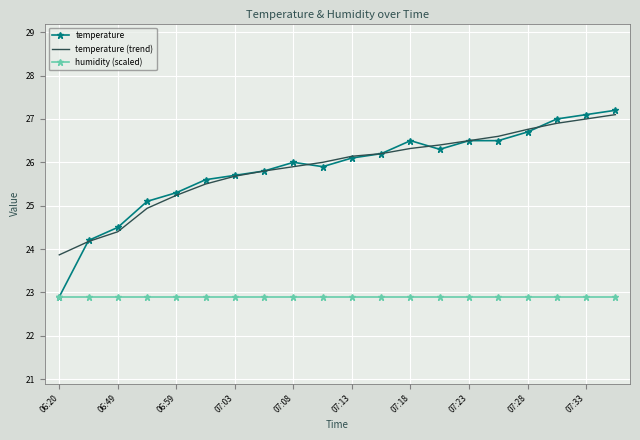

What is the highest value of the temperature (trend) series?

27.1